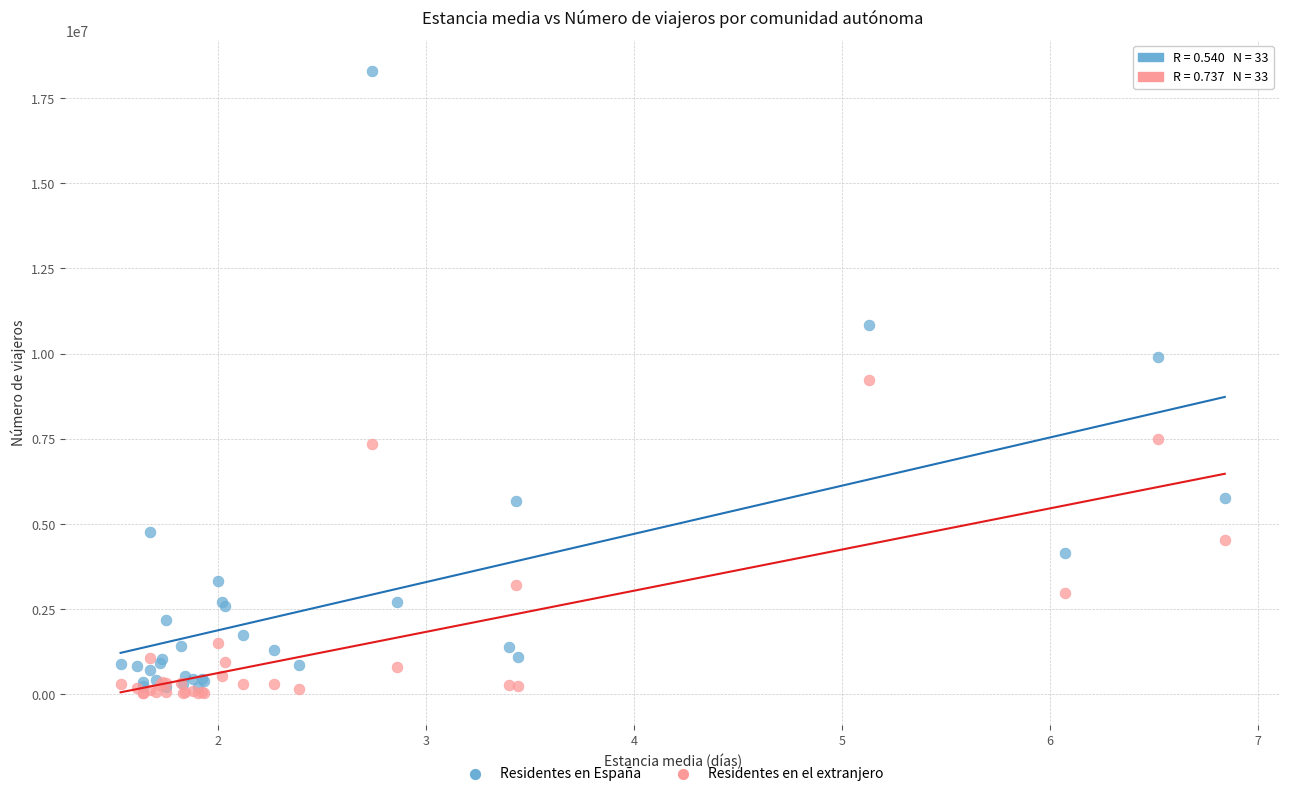

Which series has the largest Y range (max minus min)?

Residentes en España